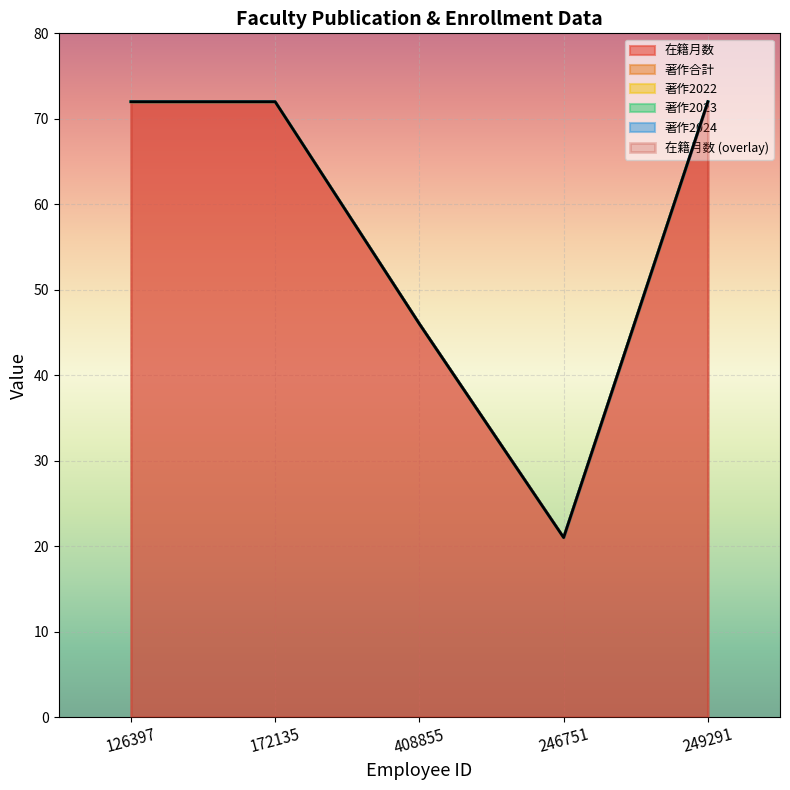

Is the value of 著作2023 at 249291 greater than the value of 著作2022 at 246751?

No